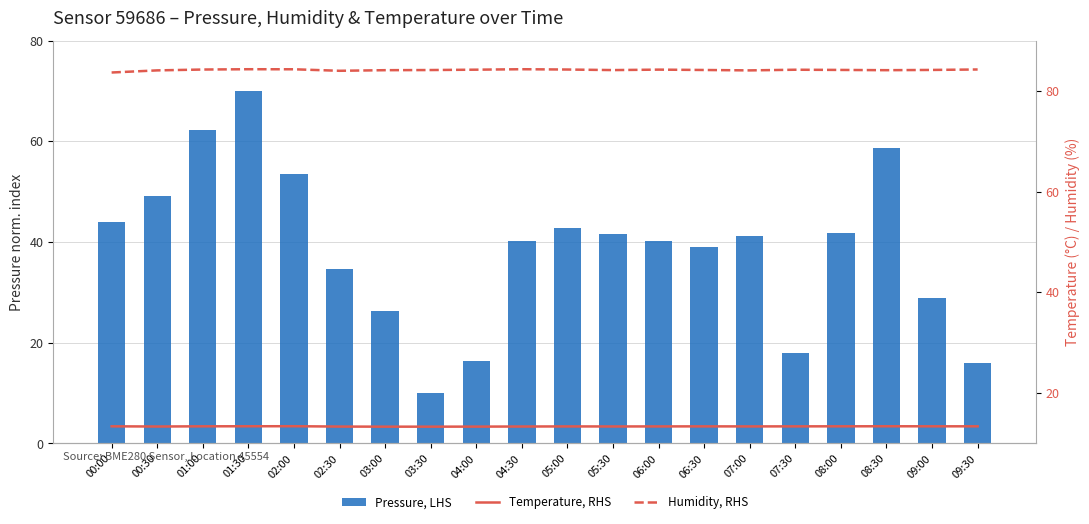

Rank the series by their maximum value, from highest to lowest.

Humidity, RHS, Pressure, LHS, Temperature, RHS